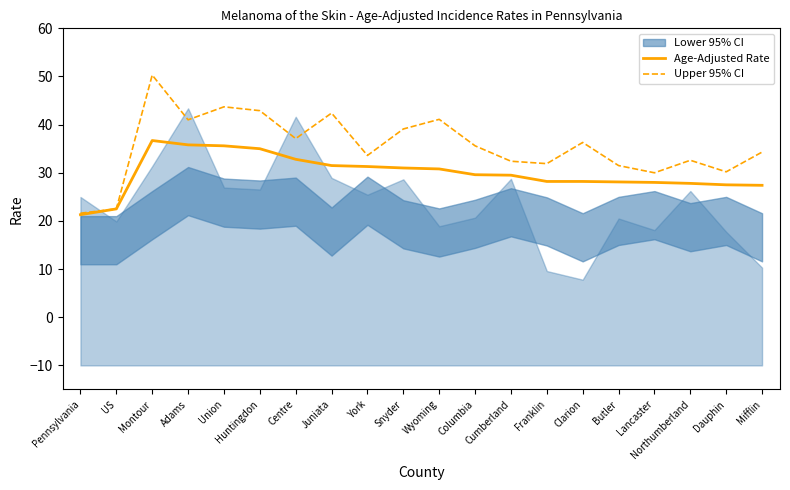

What is the difference between the maximum and minimum values in the Upper 95% CI series?

28.7